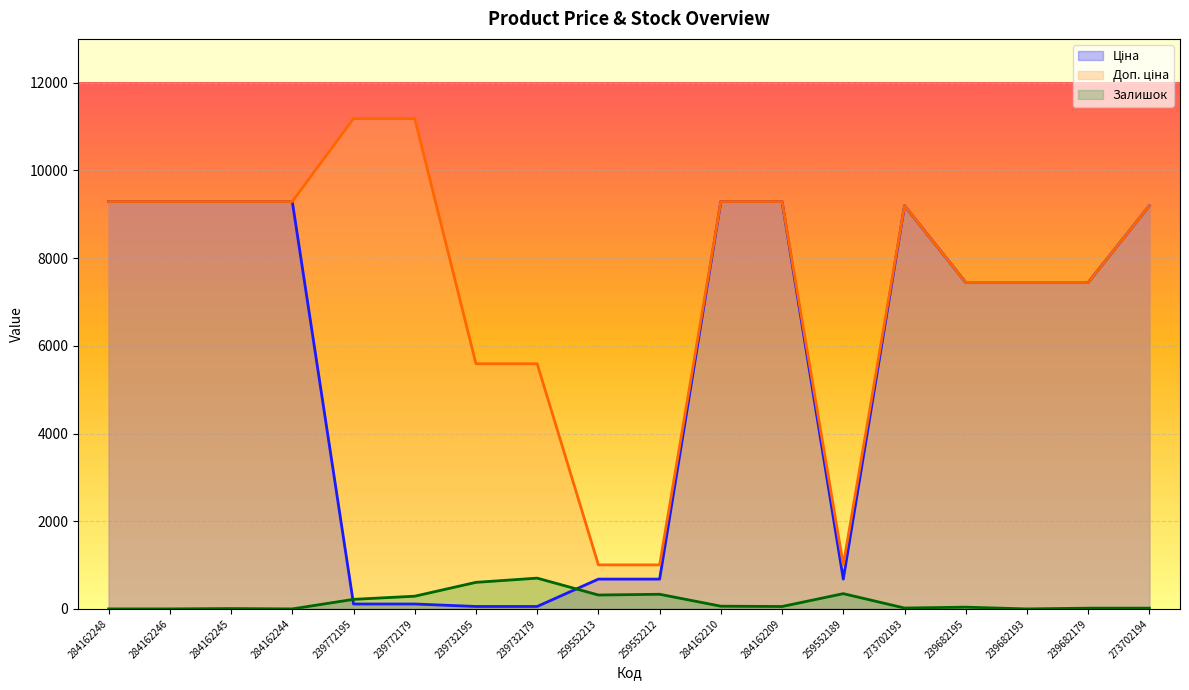

What is the difference between the second highest and minimum values in the Ціна series?

9234.6